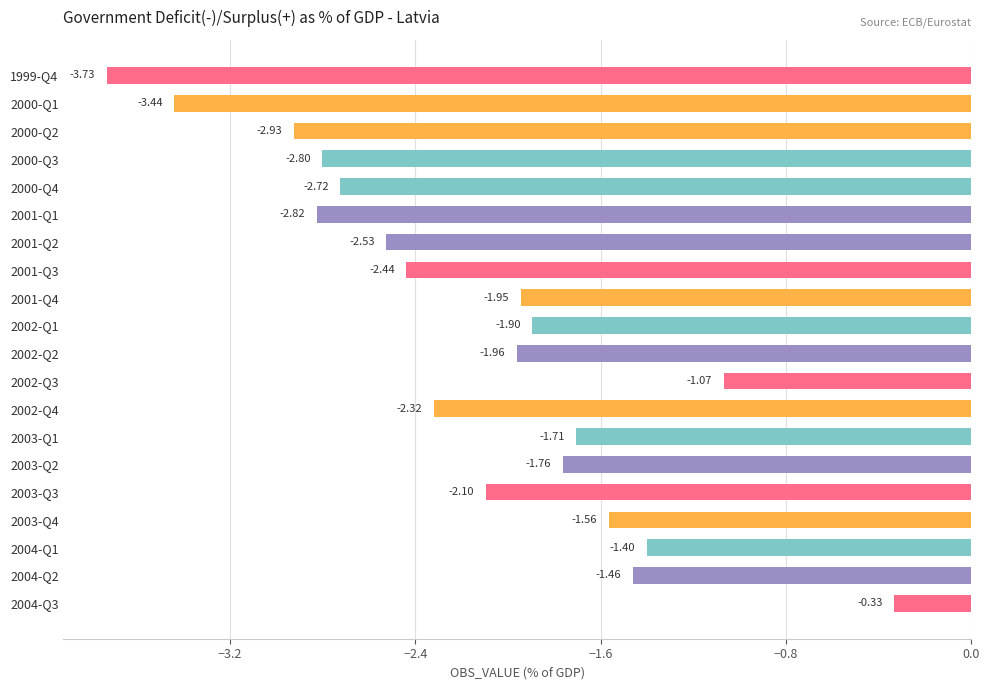

List the labels in order of value, largest first.

2004-Q3, 2002-Q3, 2004-Q1, 2004-Q2, 2003-Q4, 2003-Q1, 2003-Q2, 2002-Q1, 2001-Q4, 2002-Q2, 2003-Q3, 2002-Q4, 2001-Q3, 2001-Q2, 2000-Q4, 2000-Q3, 2001-Q1, 2000-Q2, 2000-Q1, 1999-Q4